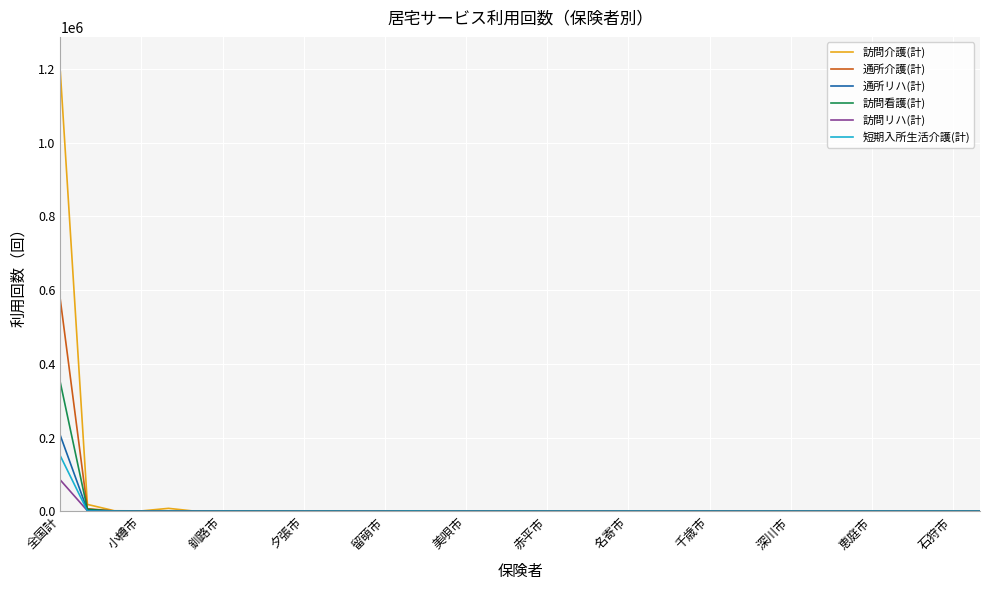

Rank the series by their maximum value, from lowest to highest.

訪問リハ(計), 短期入所生活介護(計), 通所リハ(計), 訪問看護(計), 通所介護(計), 訪問介護(計)